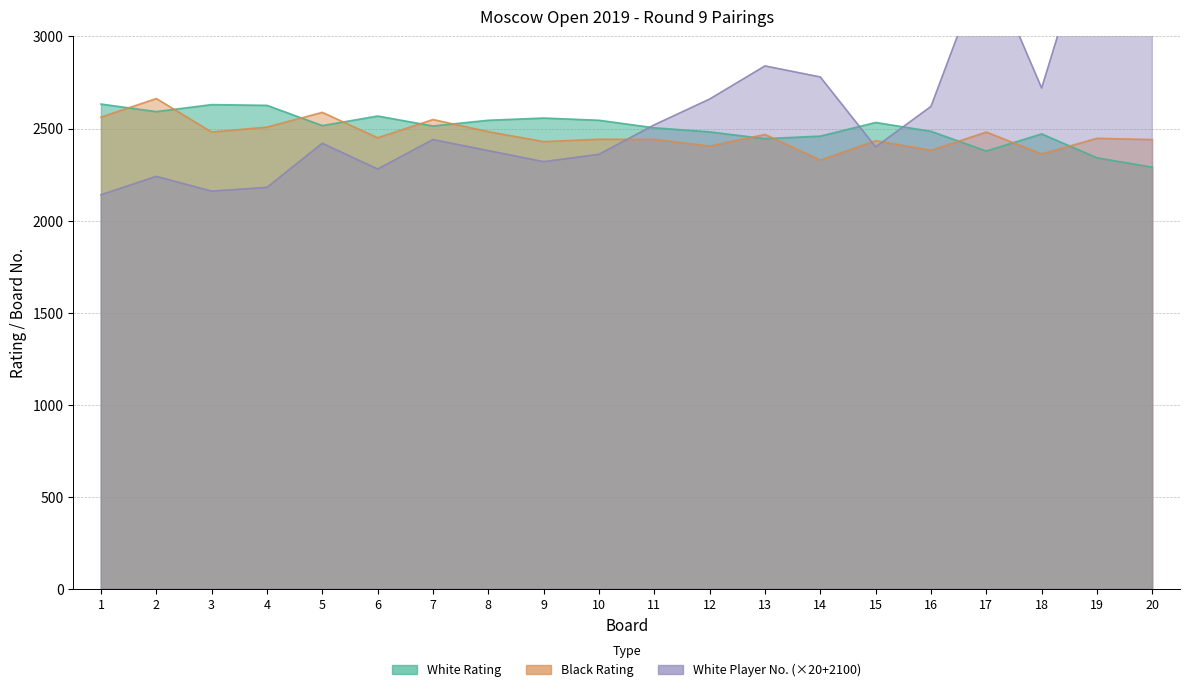

Reading left to right, what are all the values shown in this chart?

White Rating: 2633	2592	2630	2626	2516	2568	2514	2545	2557	2545	2504	2482	2445	2459	2533	2485	2378	2471	2341	2290
Black Rating: 2562	2663	2481	2508	2588	2450	2549	2483	2429	2442	2441	2405	2468	2329	2434	2382	2481	2362	2447	2440
White No.: 2140	2240	2160	2180	2420	2280	2440	2380	2320	2360	2520	2660	2840	2780	2400	2620	3420	2720	3700	4000